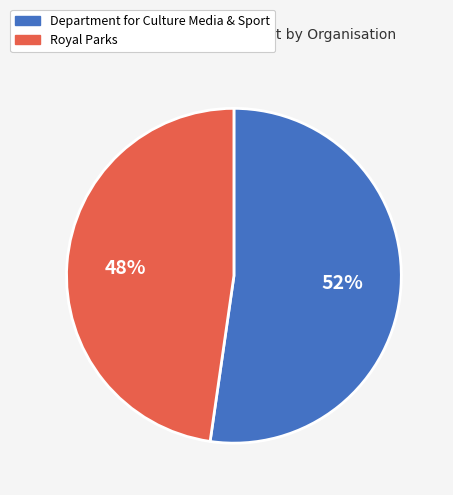

Combined, do Department for Culture Media & Sport and Royal Parks account for over 50%?

Yes